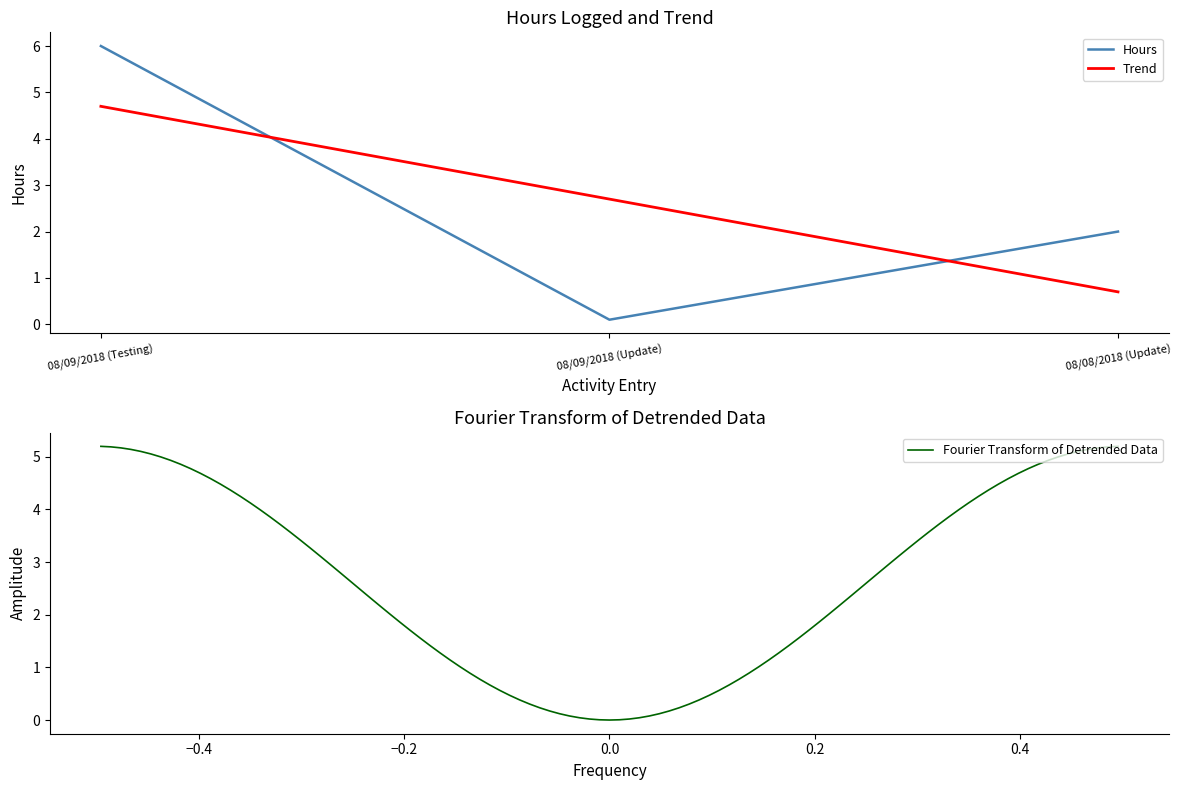

What is the greatest value displayed?

6.0